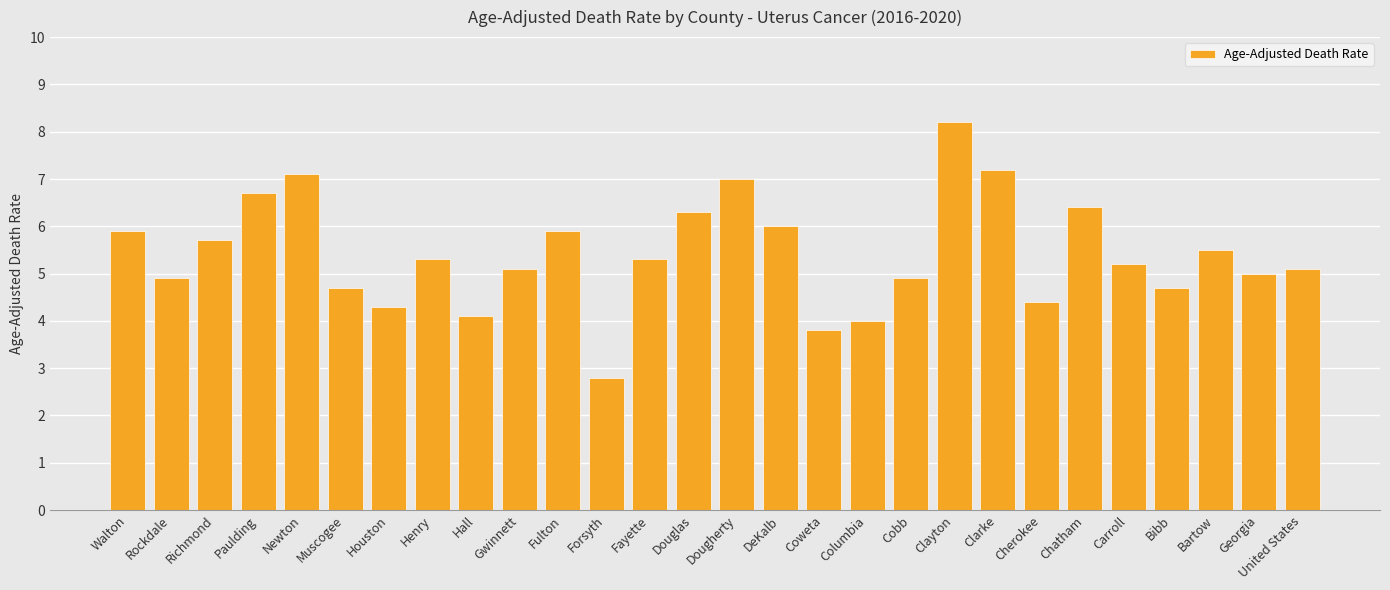

What is the ratio of the value at Columbia to the value at Henry?

0.8